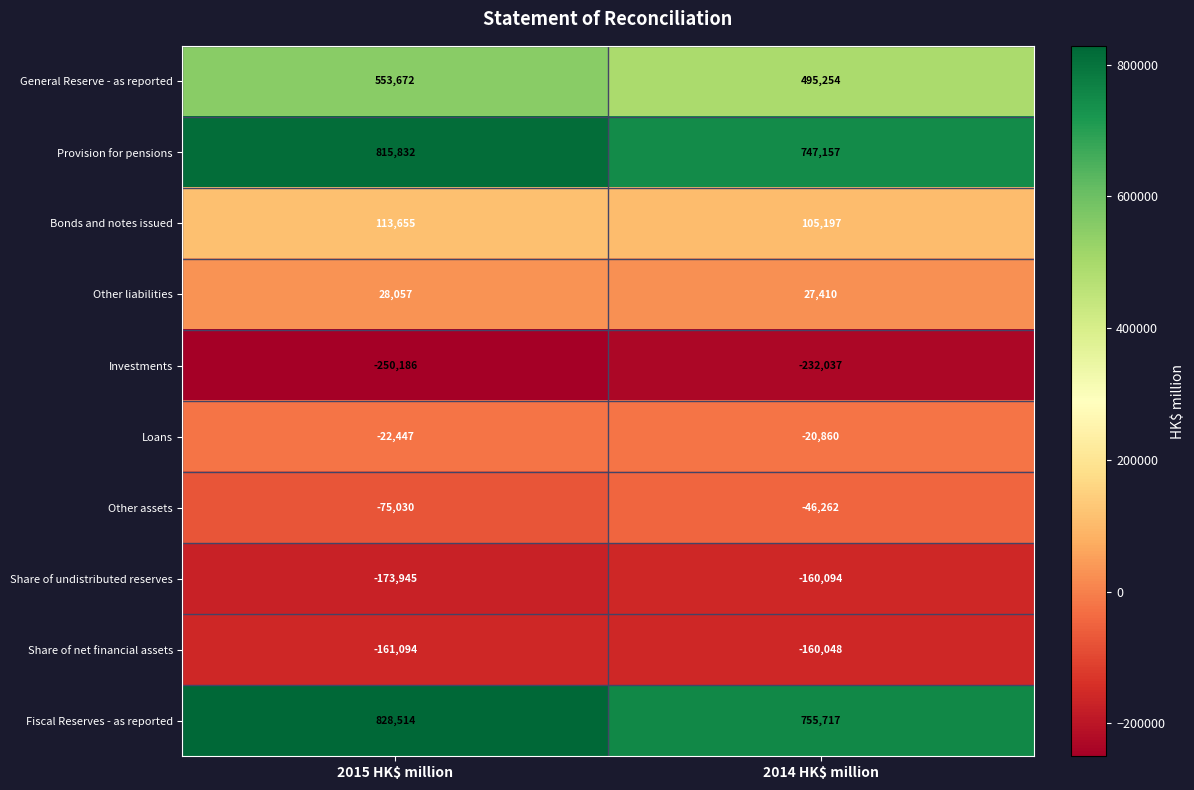

What is the difference between the maximum and minimum values in the Loans series?

1587